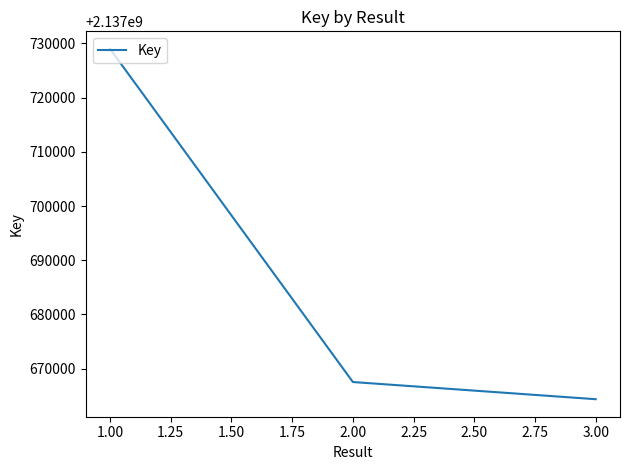

What is the sum of all values?

6413060916